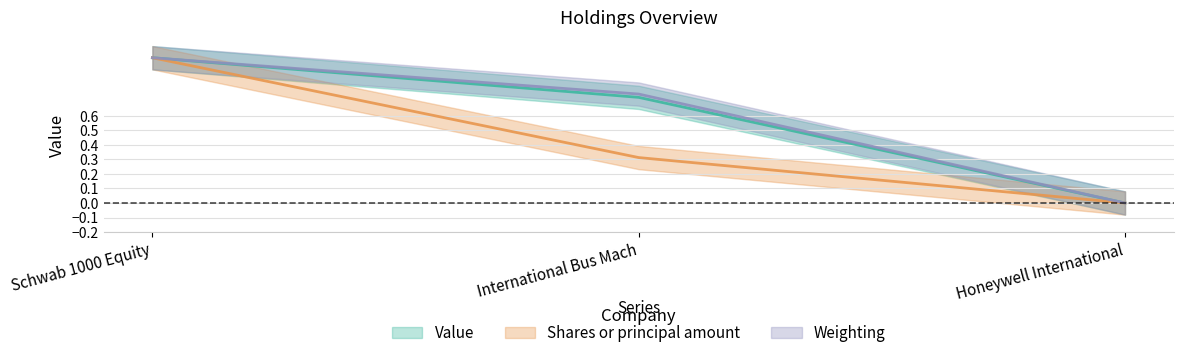

The Shares or principal amount series shows -0.6 at Honeywell International. True or false?

False